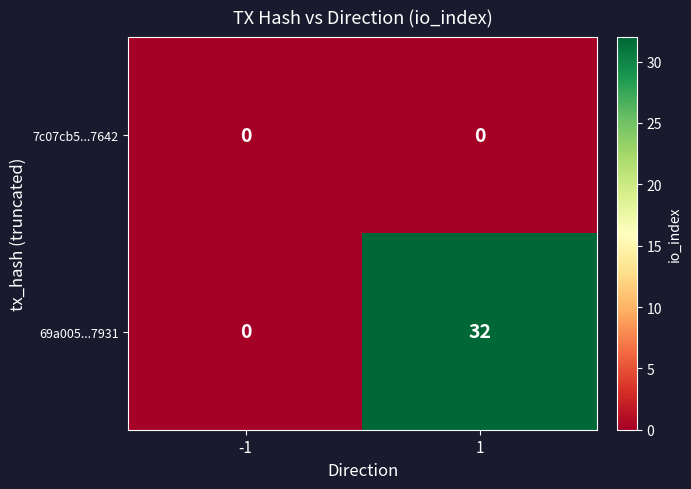

What is the maximum value shown in the chart?

32